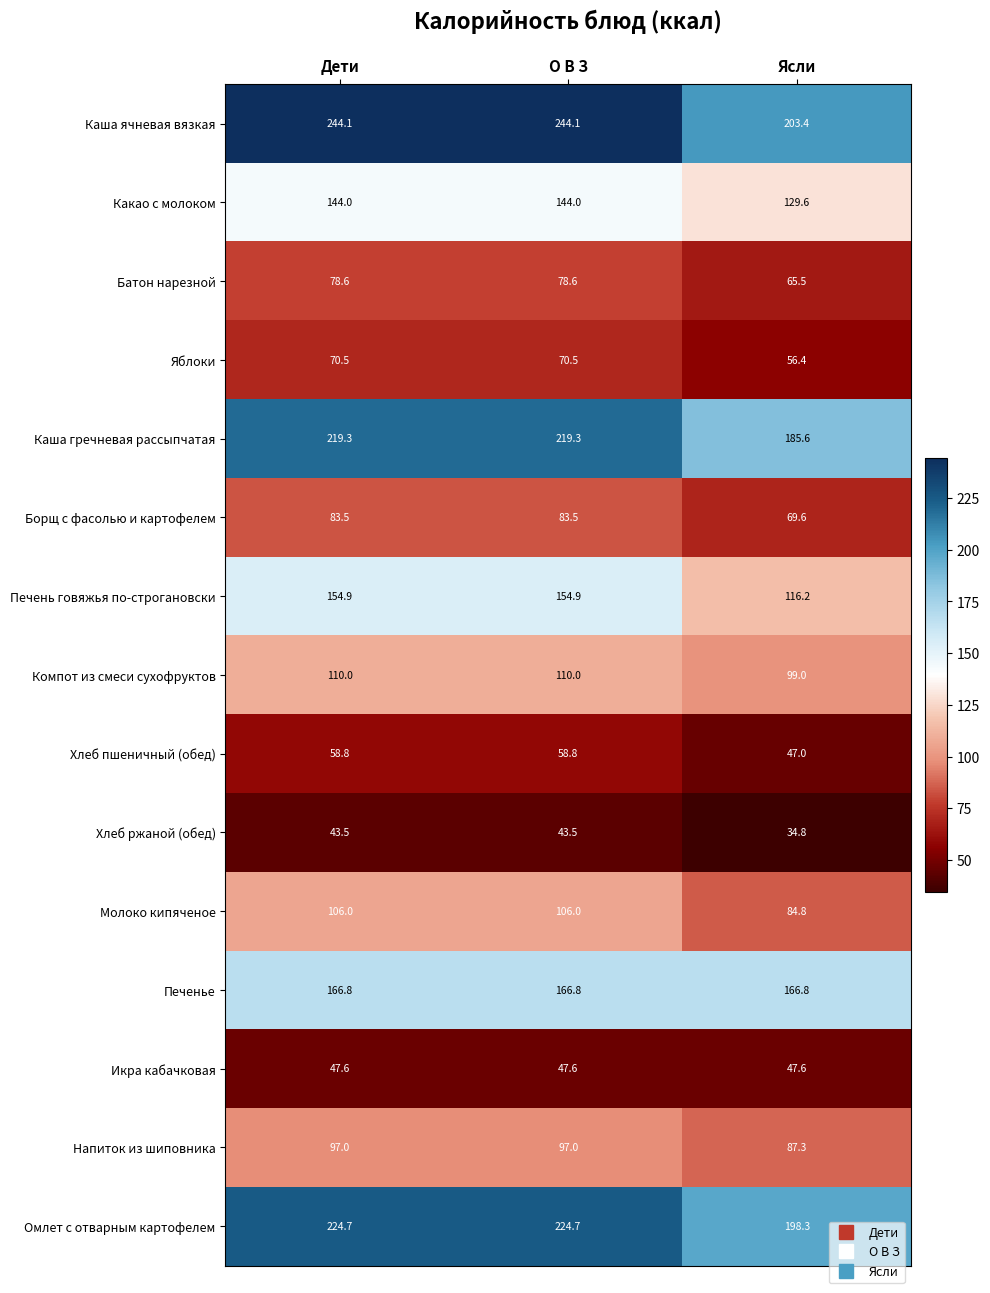

What is the smallest value displayed?

34.8